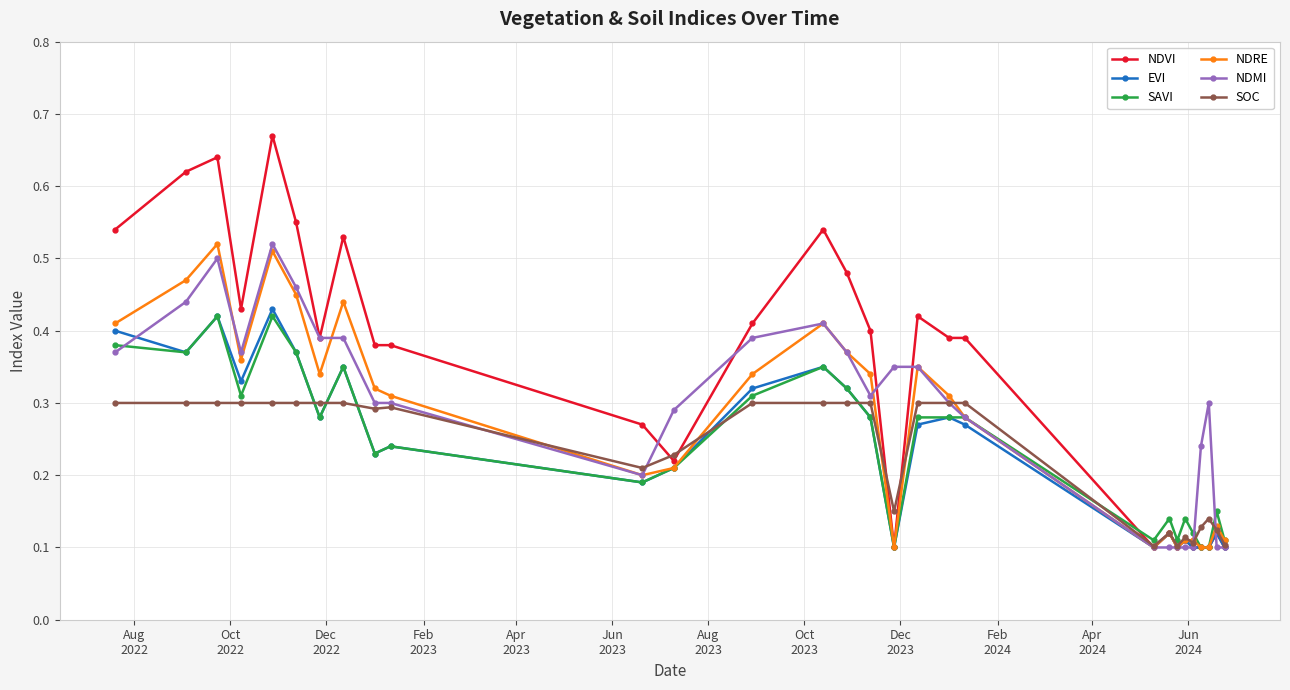

Count the NDMI values in the range 0 to 1.

29